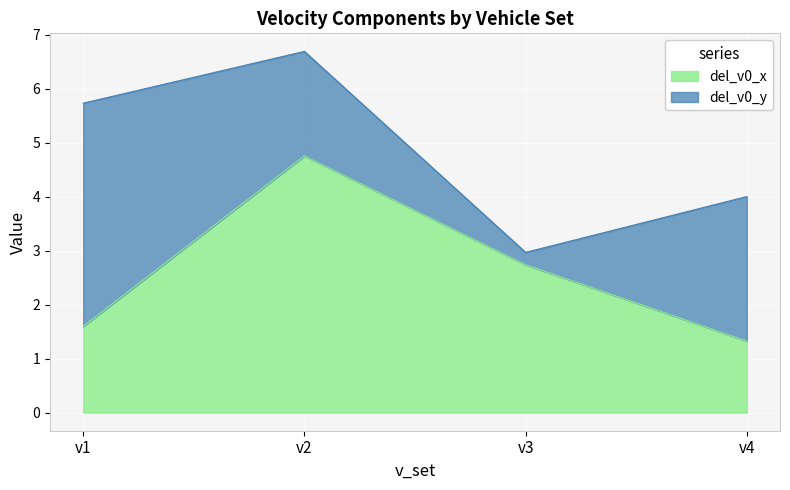

What is the average value?

2.6